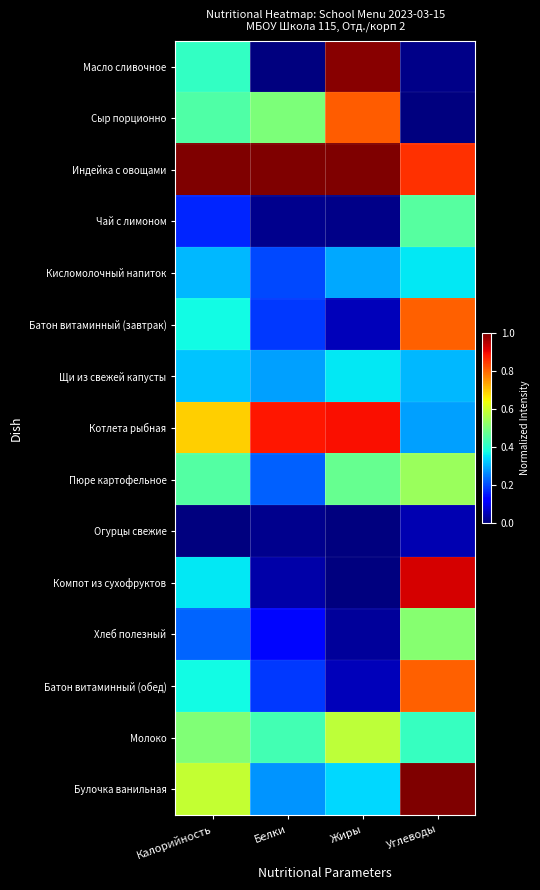

What is the total value across all series at Калорийность?

6.2